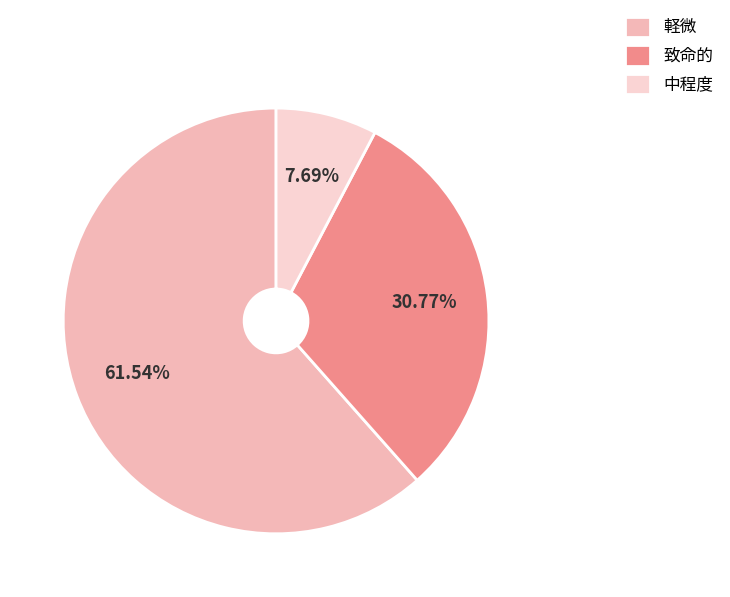

To the nearest percent, what is the difference between the largest and smallest slice percentages?

54%